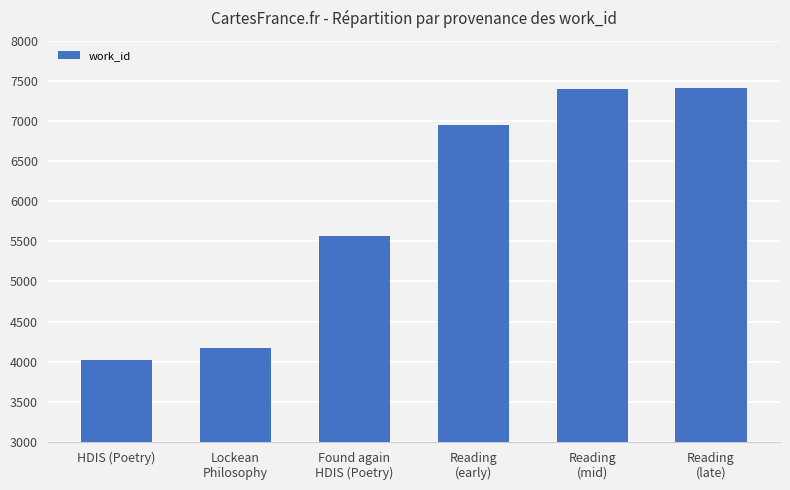

What is the sum of the values at Reading
(late) and Found again
HDIS (Poetry)?

12969